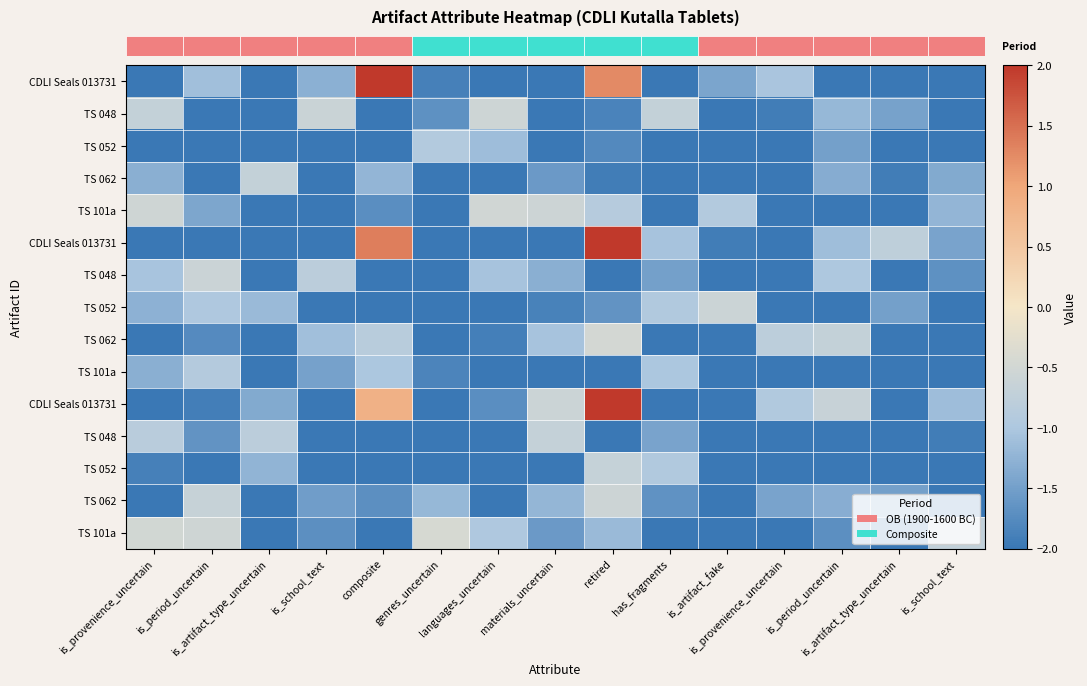

Between genres_uncertain and is_period_uncertain, which is larger?

genres_uncertain